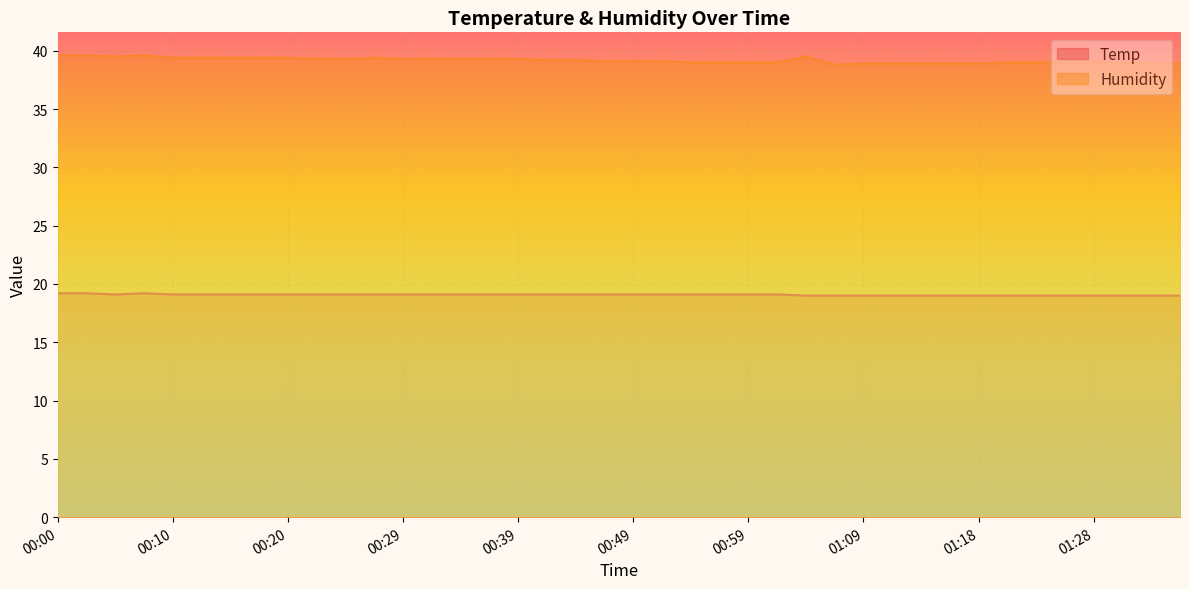

What are all the series names shown in the legend?

Temp, Humidity